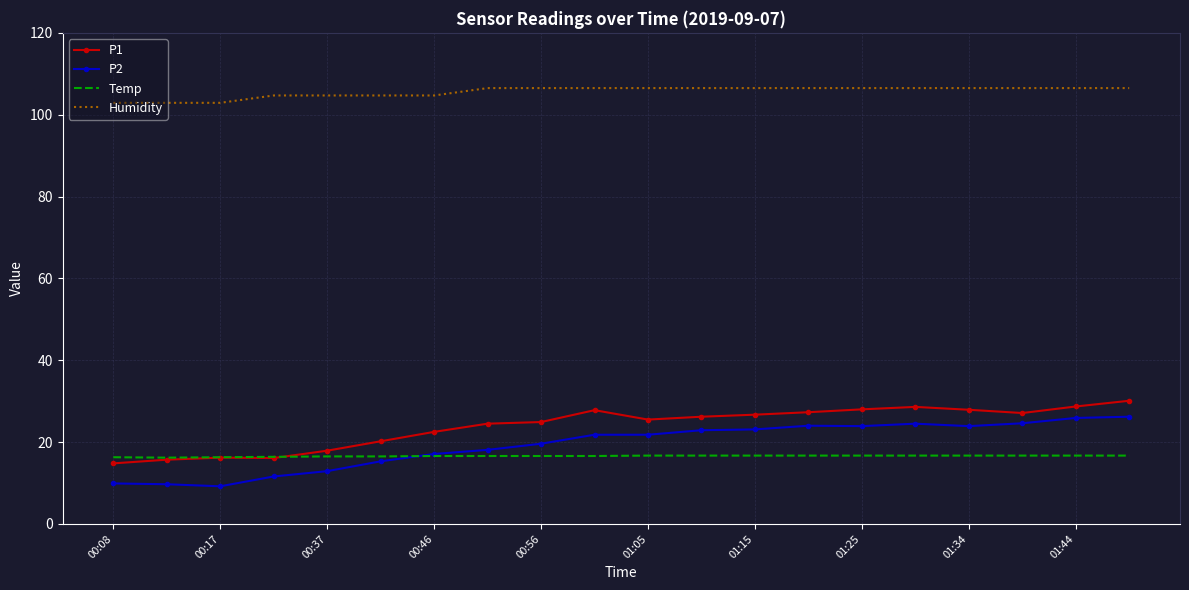

True or false: P2 and Humidity cross at least once.

False